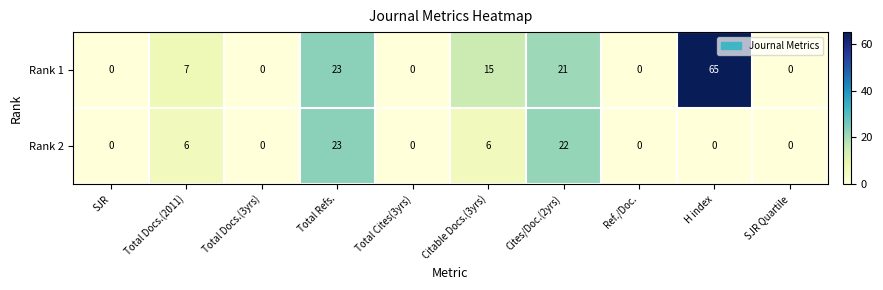

Reading right to left, list all the values displayed in this chart.

Rank 1: SJR Quartile=0	H index=65	Ref./Doc.=0	Cites/Doc.(2yrs)=21	Citable Docs.(3yrs)=15	Total Cites(3yrs)=0	Total Refs.=23	Total Docs.(3yrs)=0	Total Docs.(2011)=7	SJR=0
Rank 2: SJR Quartile=0	H index=0	Ref./Doc.=0	Cites/Doc.(2yrs)=22	Citable Docs.(3yrs)=6	Total Cites(3yrs)=0	Total Refs.=23	Total Docs.(3yrs)=0	Total Docs.(2011)=6	SJR=0